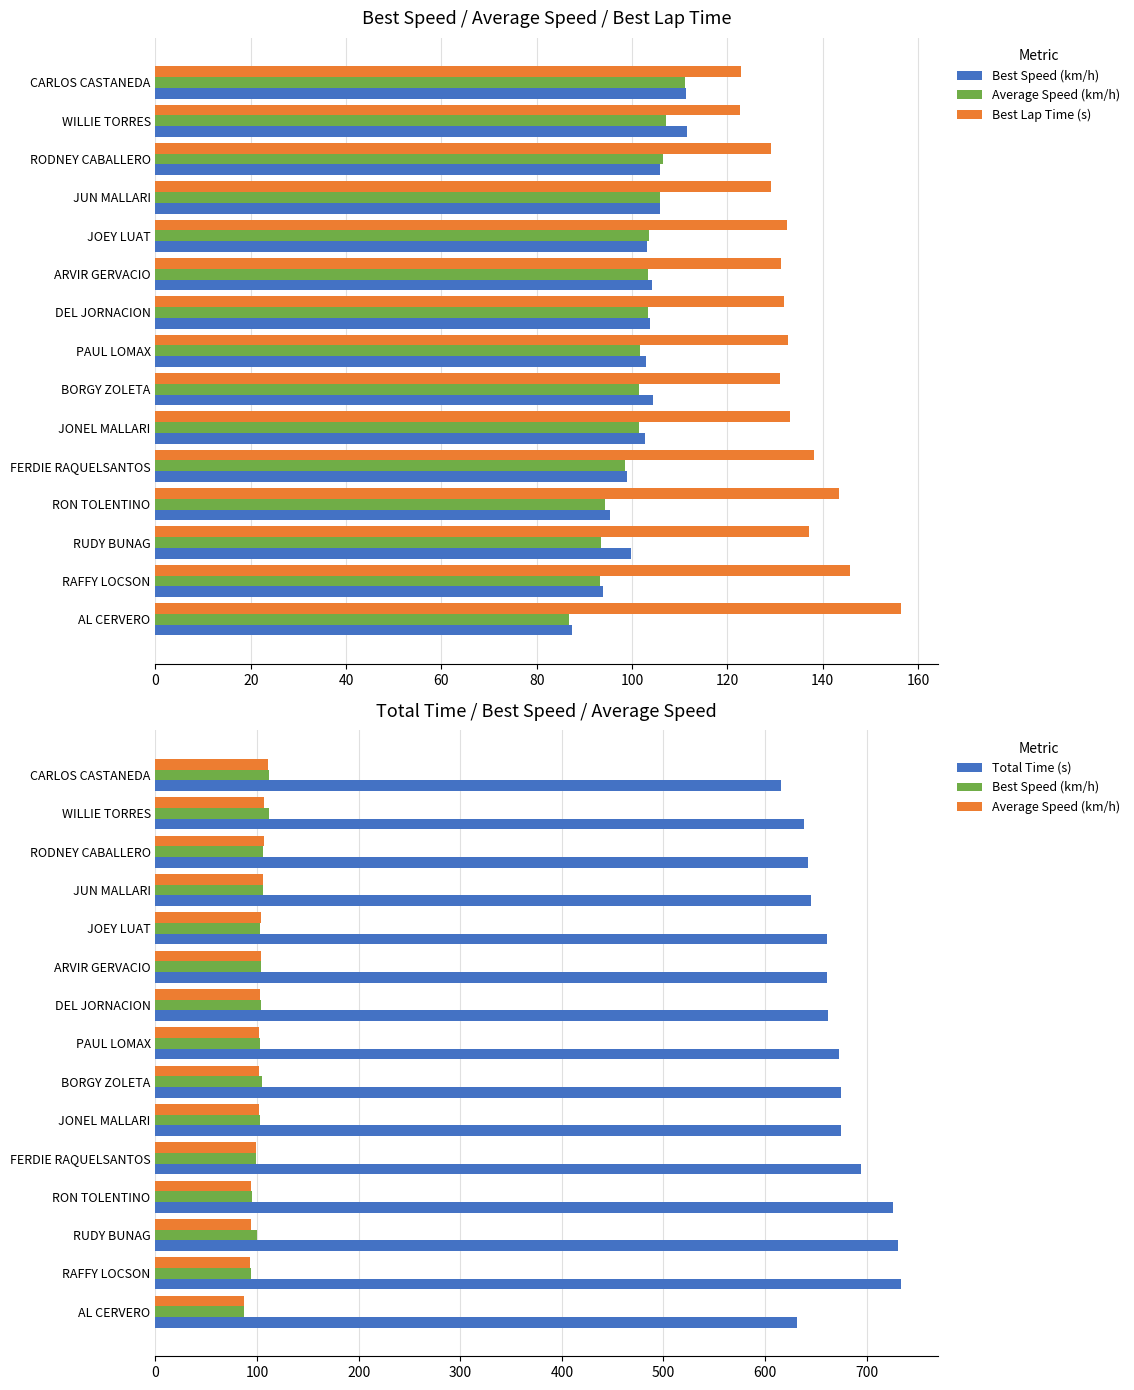

Is it true that Best Lap Time (s) equals 132.8 at PAUL LOMAX?

True